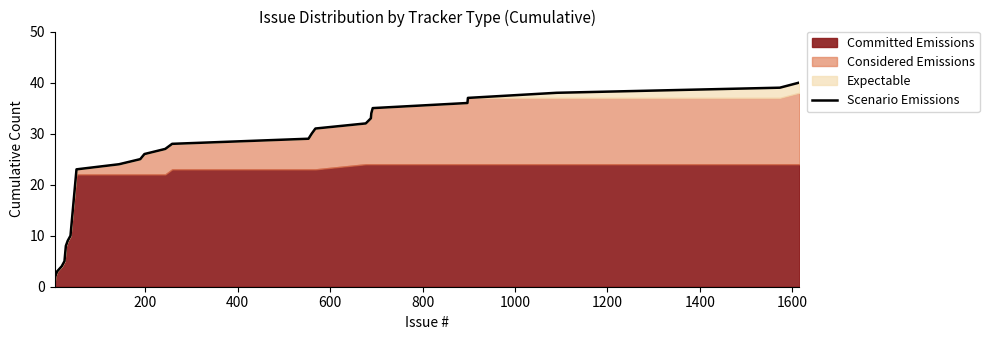

True or false: the data shows 10 at 18.

False